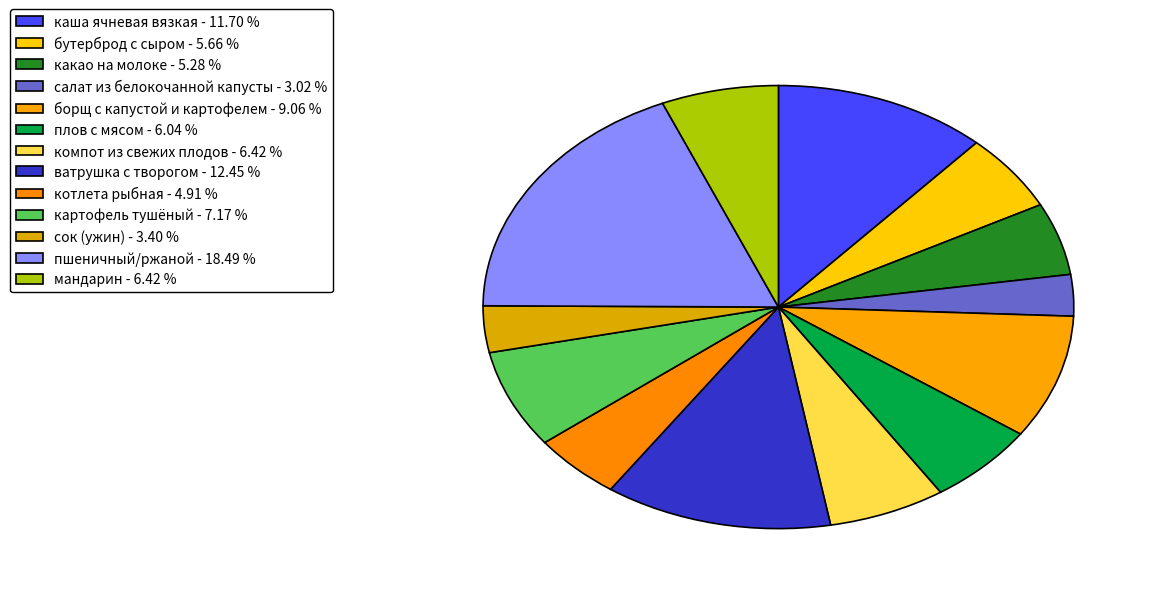

Rank the categories by value from lowest to highest.

салат из белокочанной капусты, сок (ужин), котлета рыбная, какао на молоке, бутерброд с сыром, плов с мясом, компот из свежих плодов, мандарин, картофель тушёный, борщ с капустой и картофелем, каша ячневая вязкая, ватрушка с творогом, пшеничный/ржаной